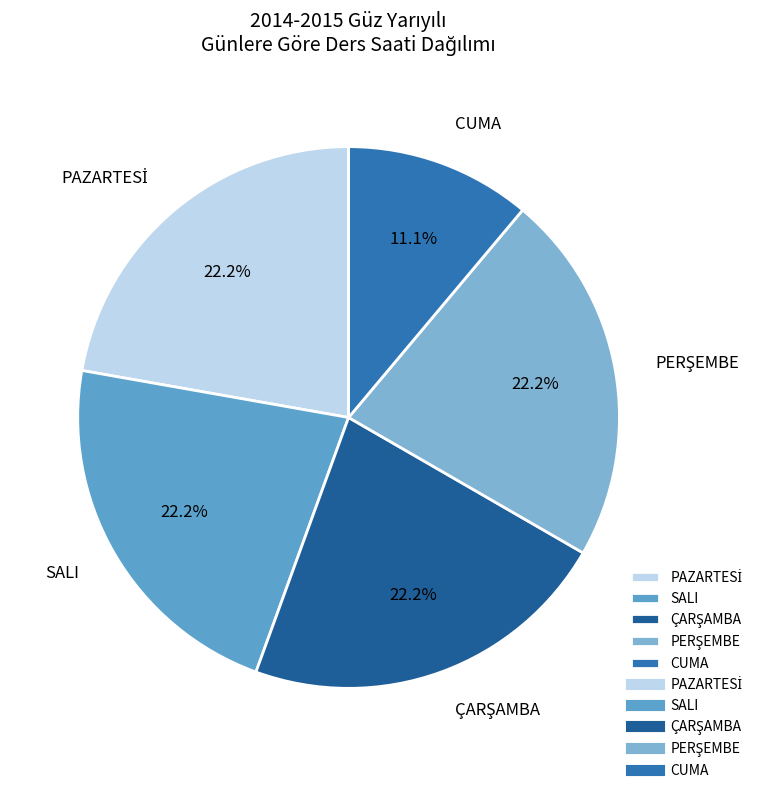

What is the smallest slice in the pie chart?

CUMA